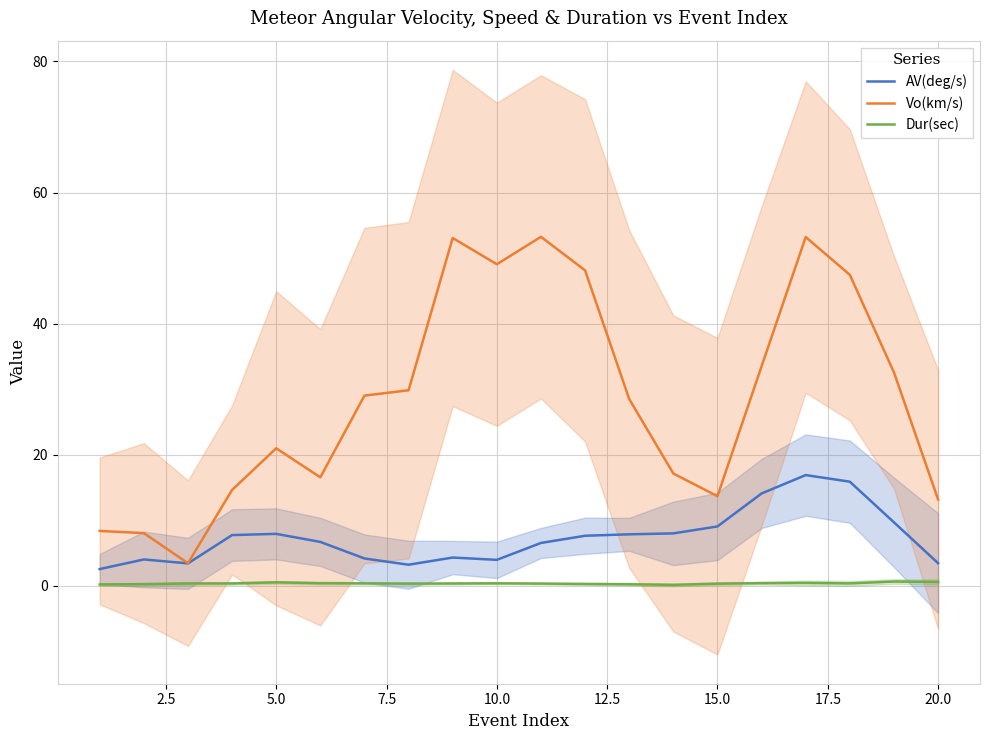

What is the minimum value for Vo(km/s)?

3.4